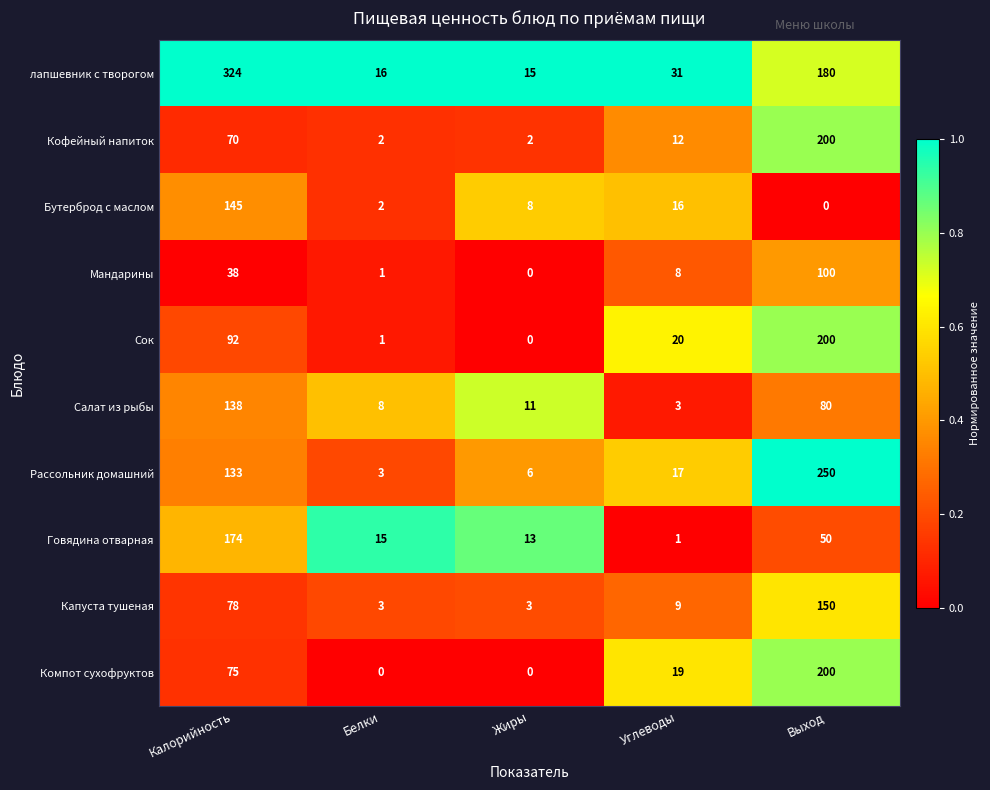

What is the average value of the Капуста тушеная series?

49